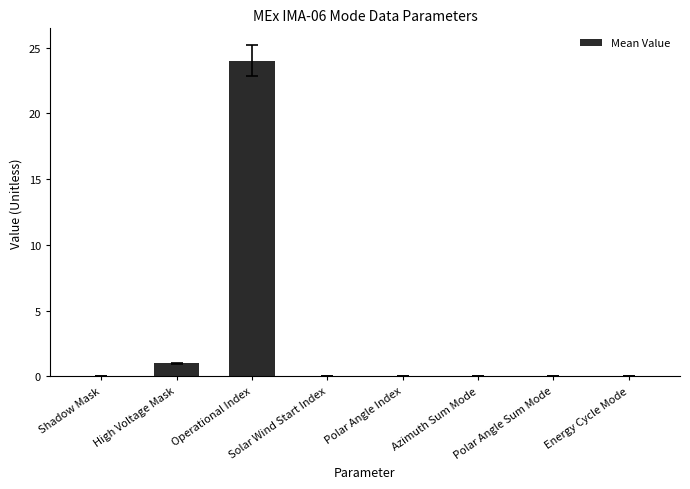

Is it true that the value at Polar Angle Index is -13?

False